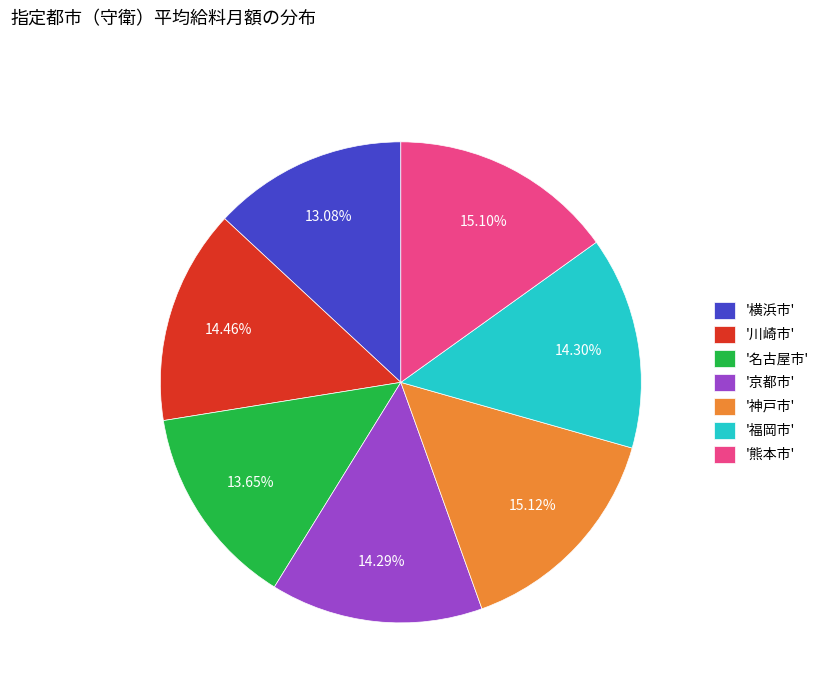

Between '横浜市' and '福岡市', which is larger?

'福岡市'